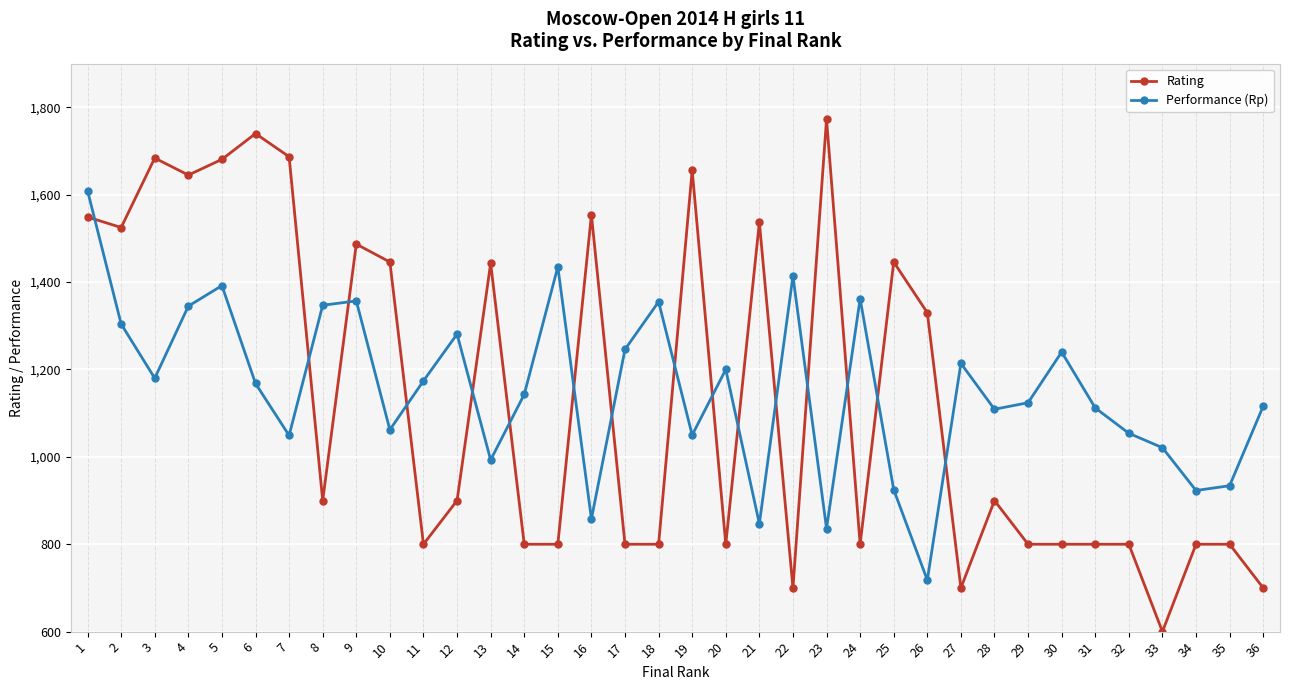

Where does the Performance (Rp) series first go above 1168?

1